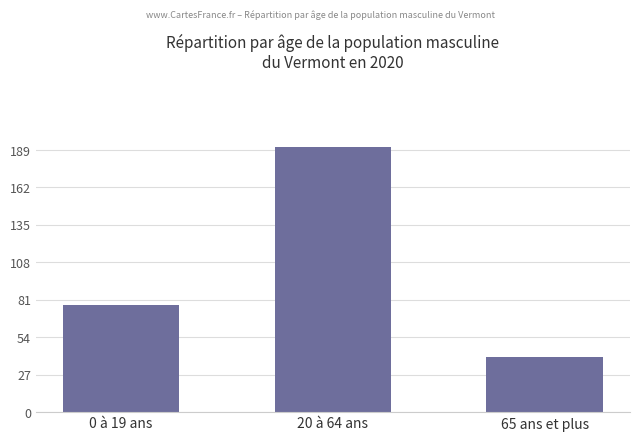

Rank the categories by value from lowest to highest.

65 ans et plus, 0 à 19 ans, 20 à 64 ans